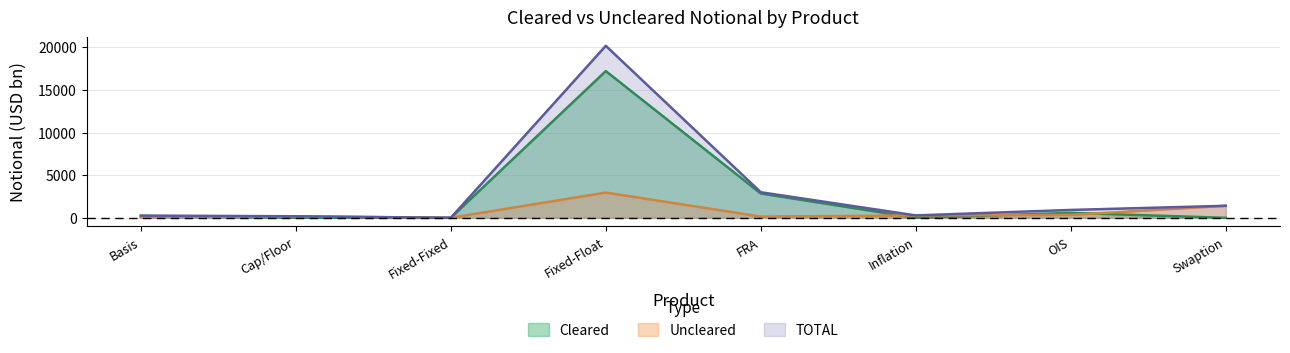

Rank the series by their maximum value, from highest to lowest.

TOTAL, Cleared, Uncleared